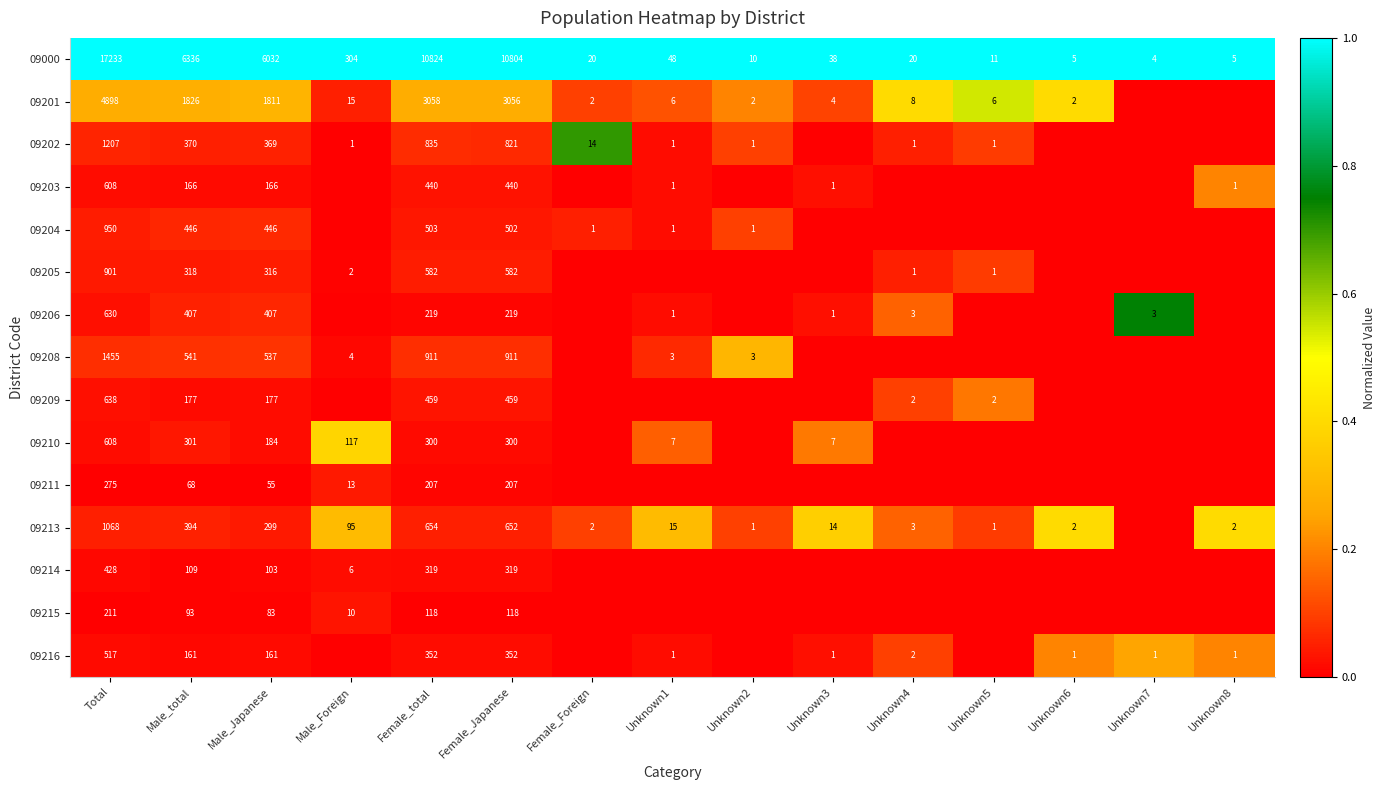

What is the difference between the second highest and minimum values in the 09000 series?

10820